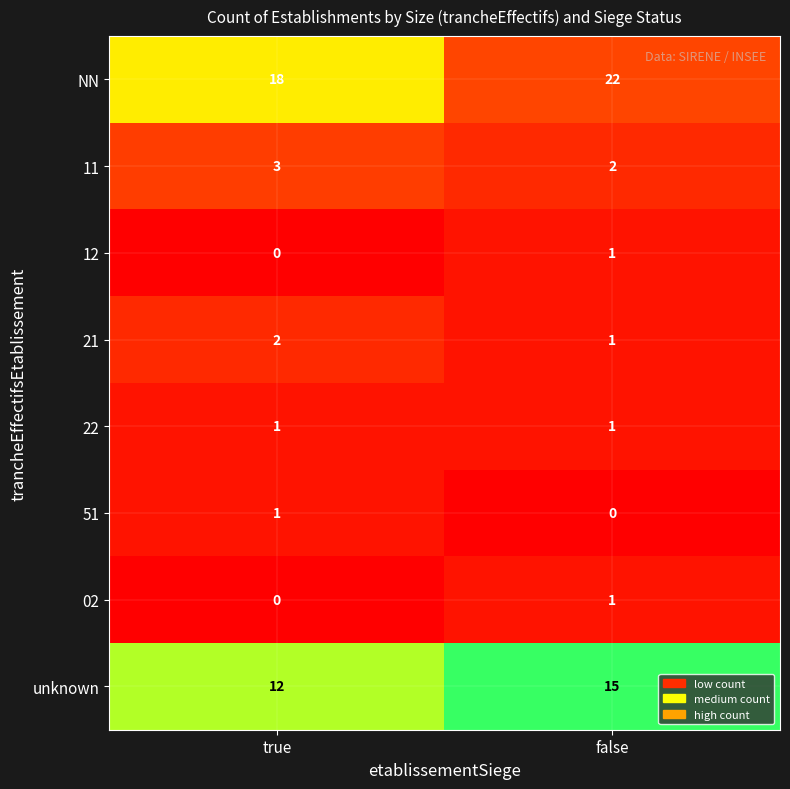

Reading left to right, extract all data points from this chart.

NN: true=18	false=22
11: true=3	false=2
12: true=0	false=1
21: true=2	false=1
22: true=1	false=1
51: true=1	false=0
02: true=0	false=1
unknown: true=12	false=15